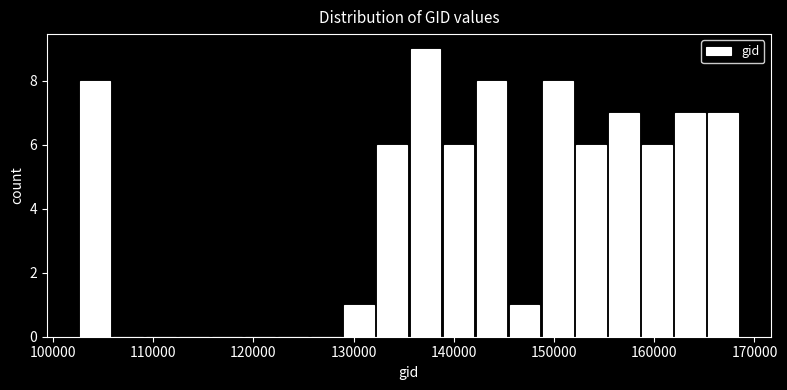

Around what value on the x-axis is the tallest bar? Give the approximate position of its centre, as read against the axis.

137000